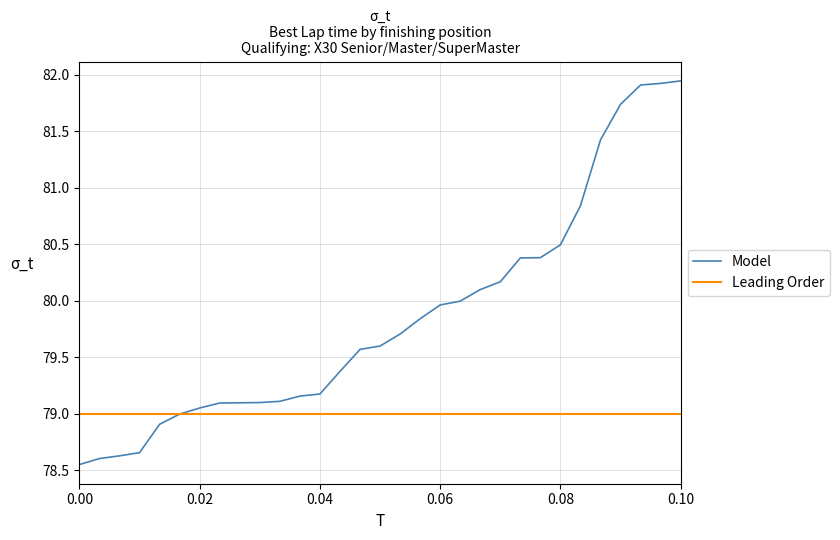

Which series has the largest range (max minus min)?

Model